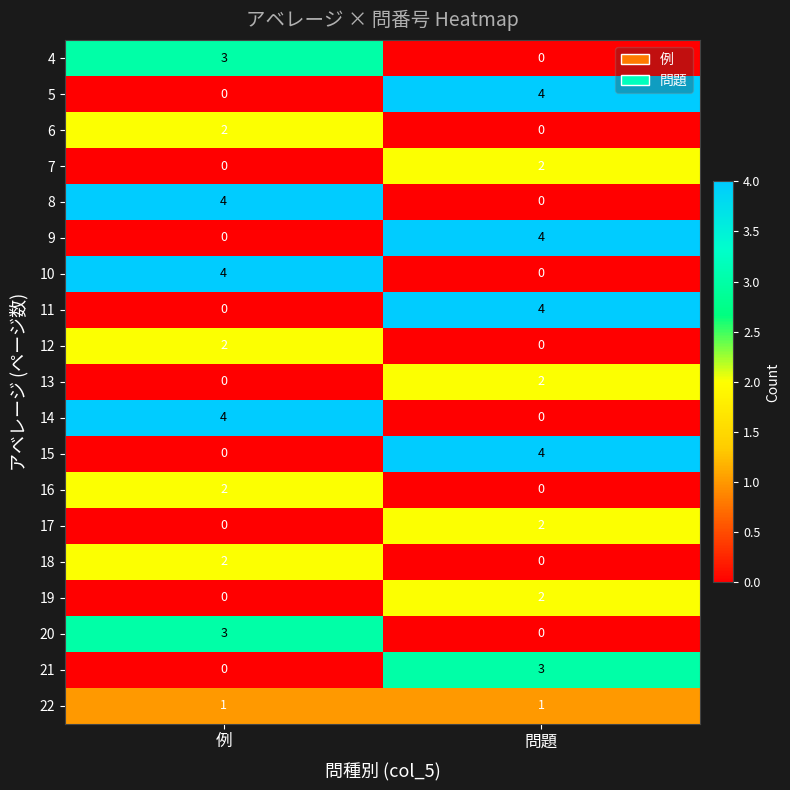

The value of 12 at 例 is 2. True or false?

True